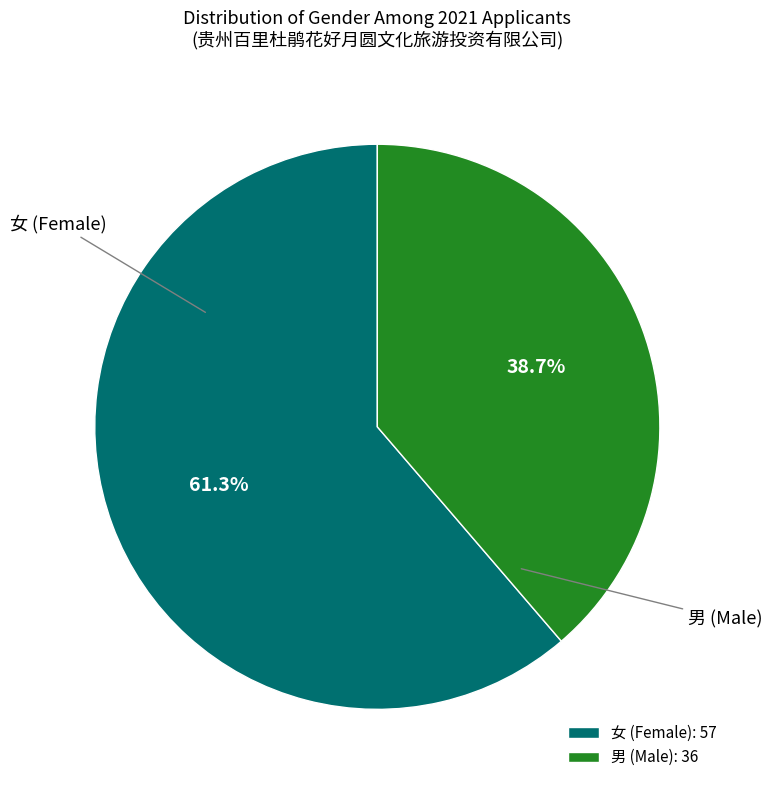

Between 男 (Male): 36 and 女 (Female): 57, which is larger?

女 (Female): 57